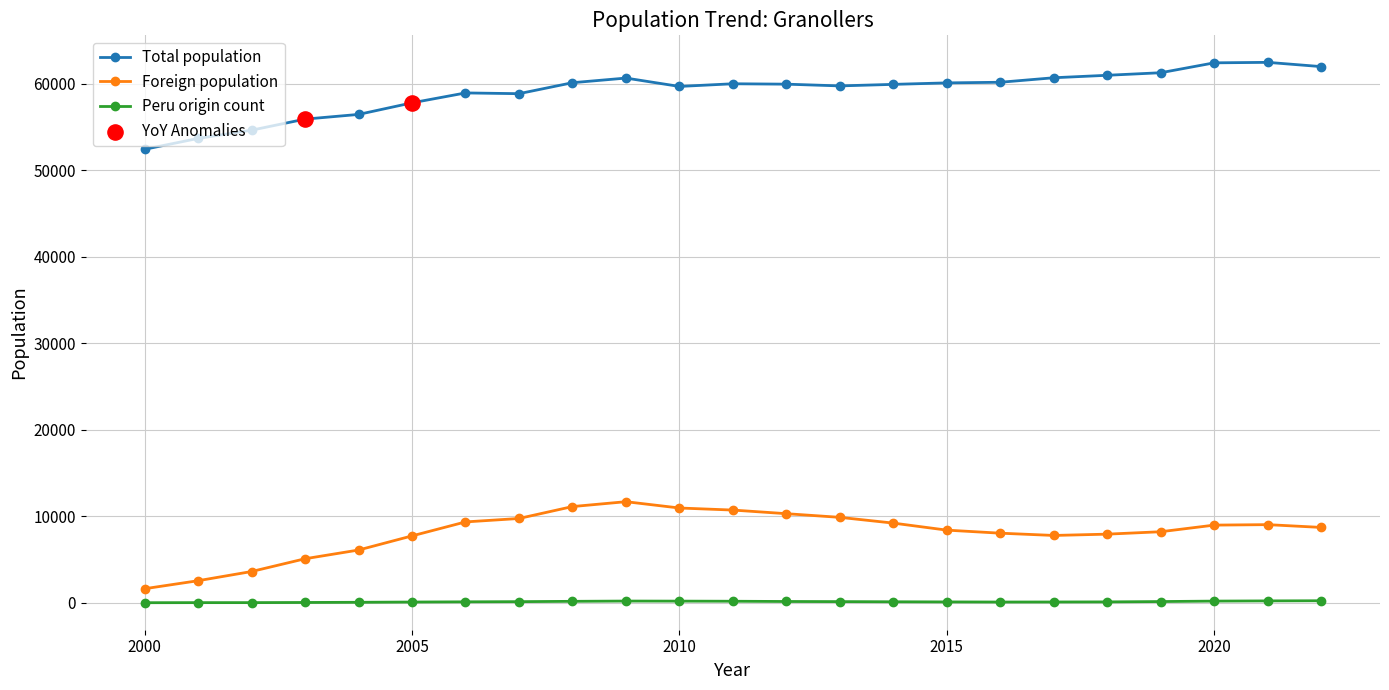

True or false: Foreign population has more than 0 points higher than both neighbors.

True